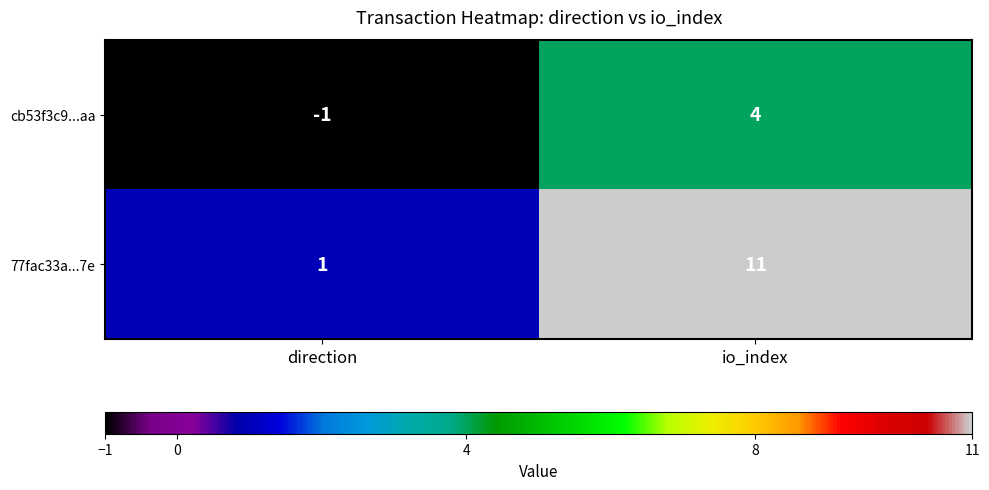

List the series in order of their peak value, highest first.

77fac33a...7e, cb53f3c9...aa